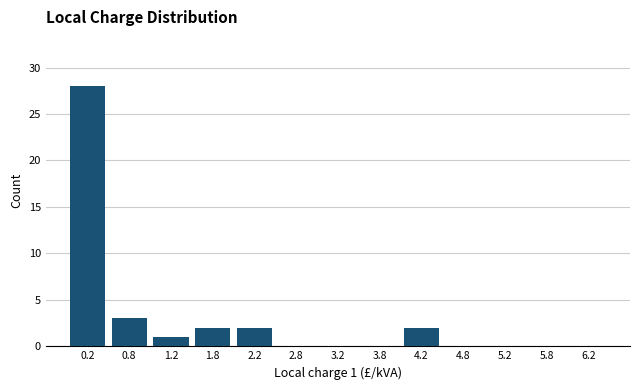

Which range on the x-axis has the tallest bar?

0.0 to 0.5